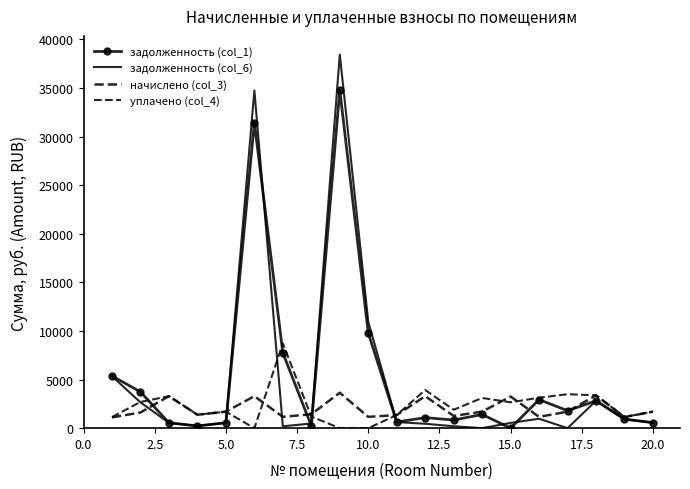

List the series in order of their peak value, highest first.

задолженность (col_6), задолженность (col_1), уплачено (col_4), начислено (col_3)